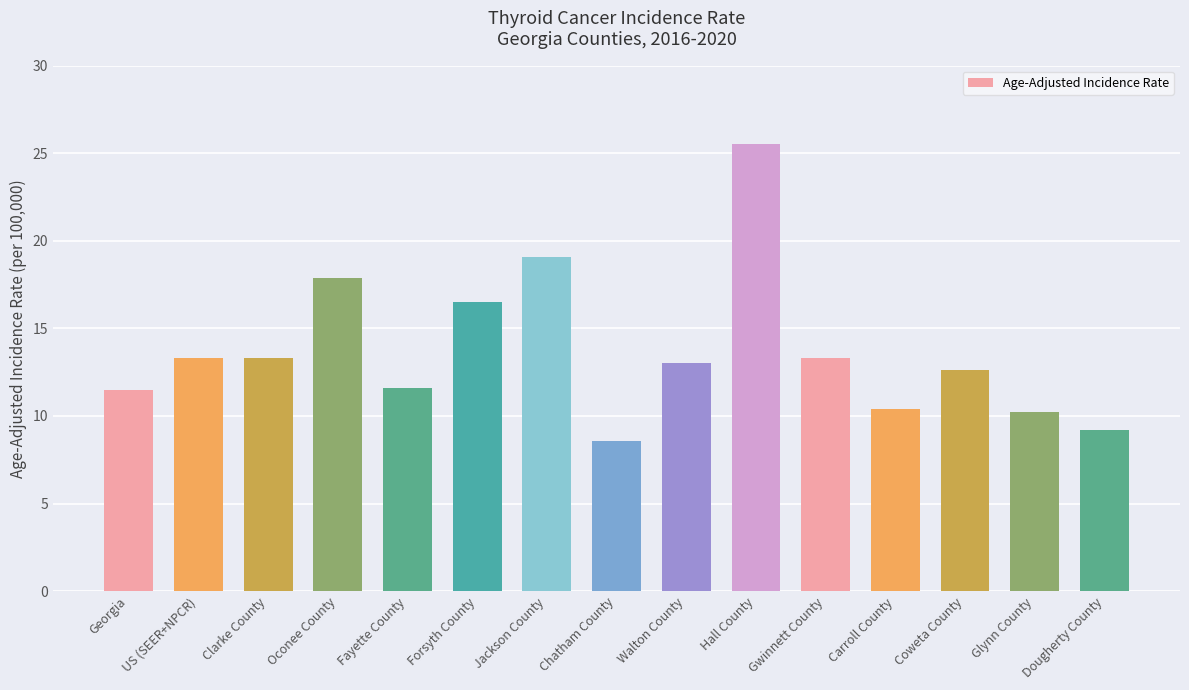

At which category does the chart reach its peak across all series?

Hall County